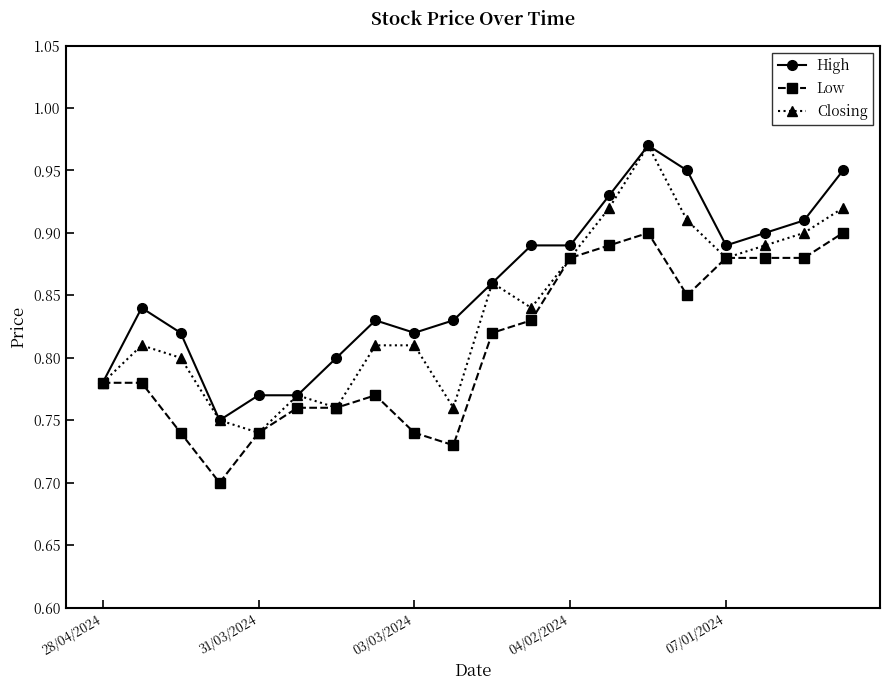

What is the difference between the maximum and minimum values in the High series?

0.2